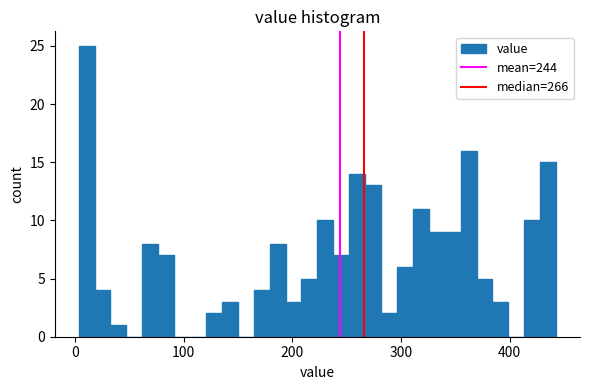

Read against the x-axis, roughly where is the centre of the tallest bar?

10